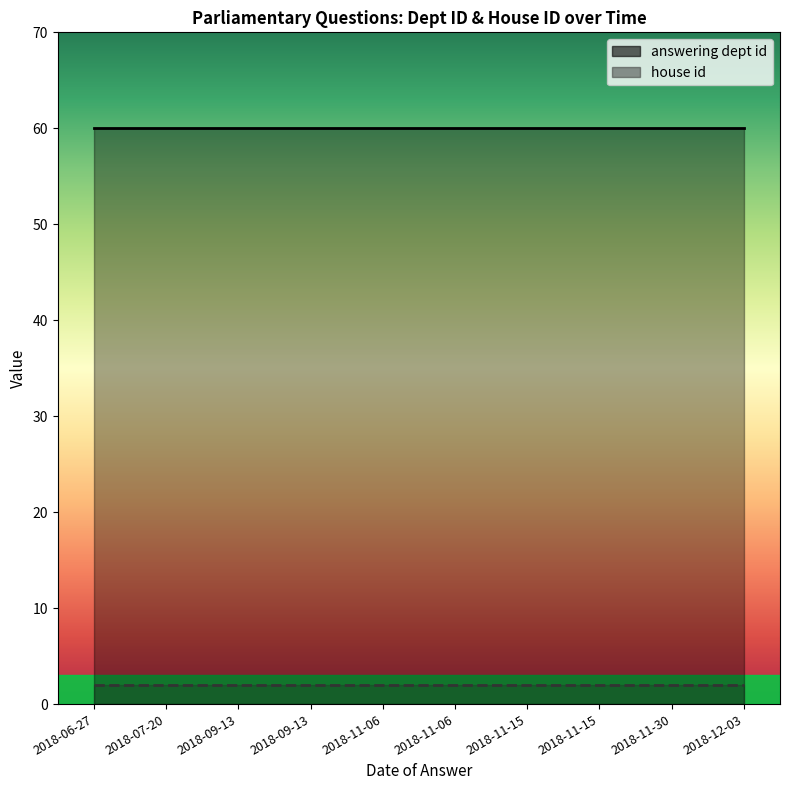

The value of answering dept id at 2018-11-06 is 60. True or false?

True